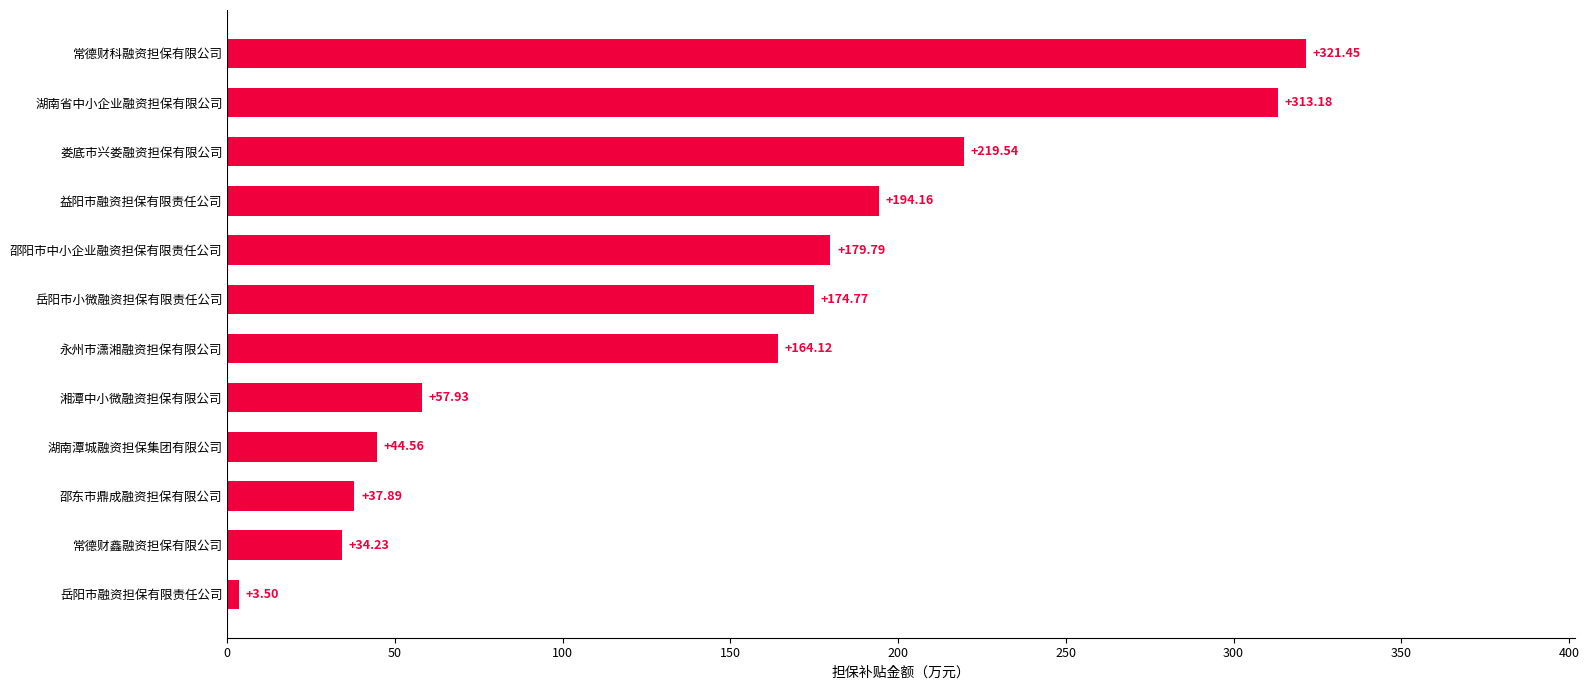

How many data points are above 174?

6